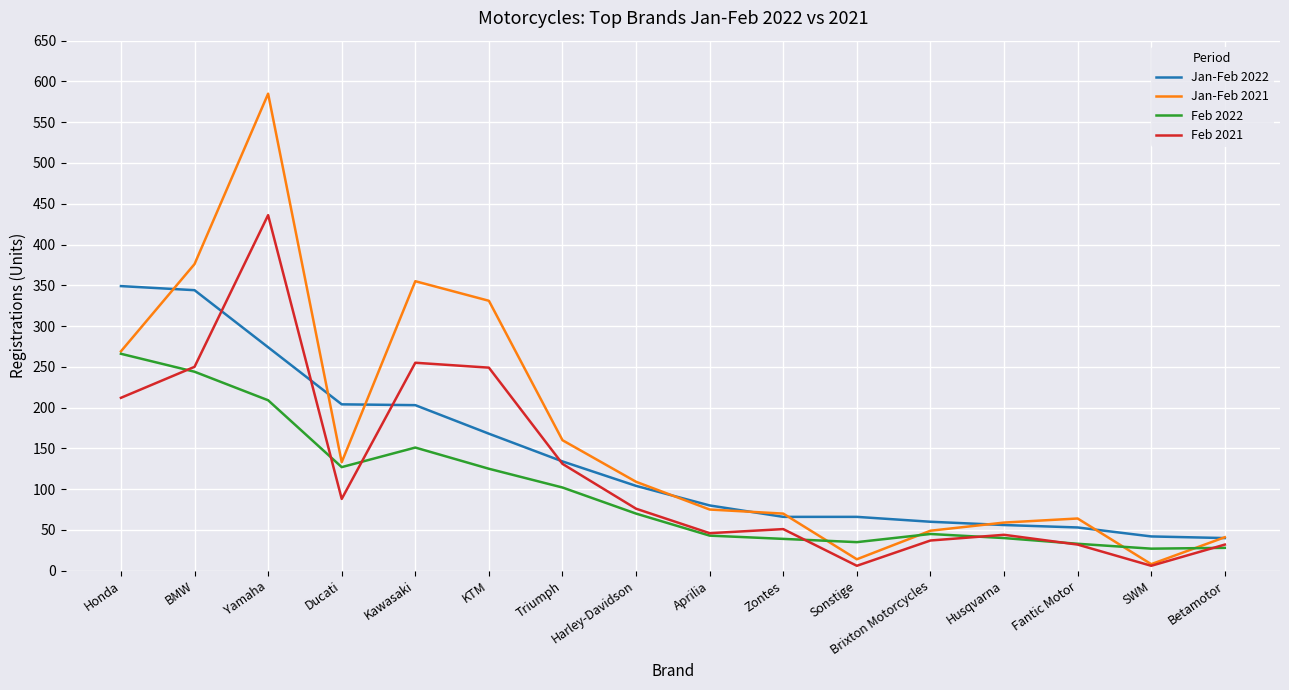

True or false: Jan-Feb 2022 and Feb 2022 intersect in this chart.

False